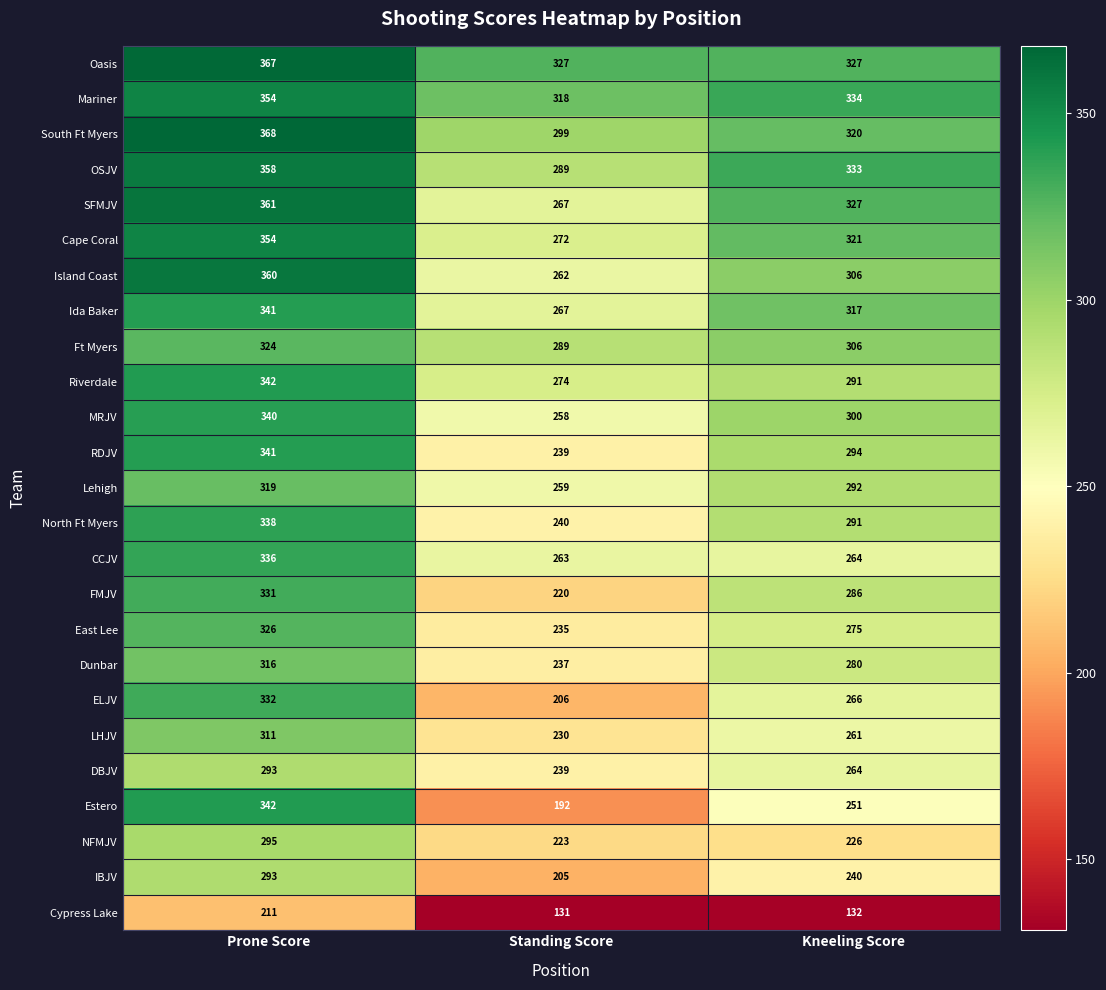

List the labels in order of Ida Baker value, largest first.

Prone Score, Kneeling Score, Standing Score